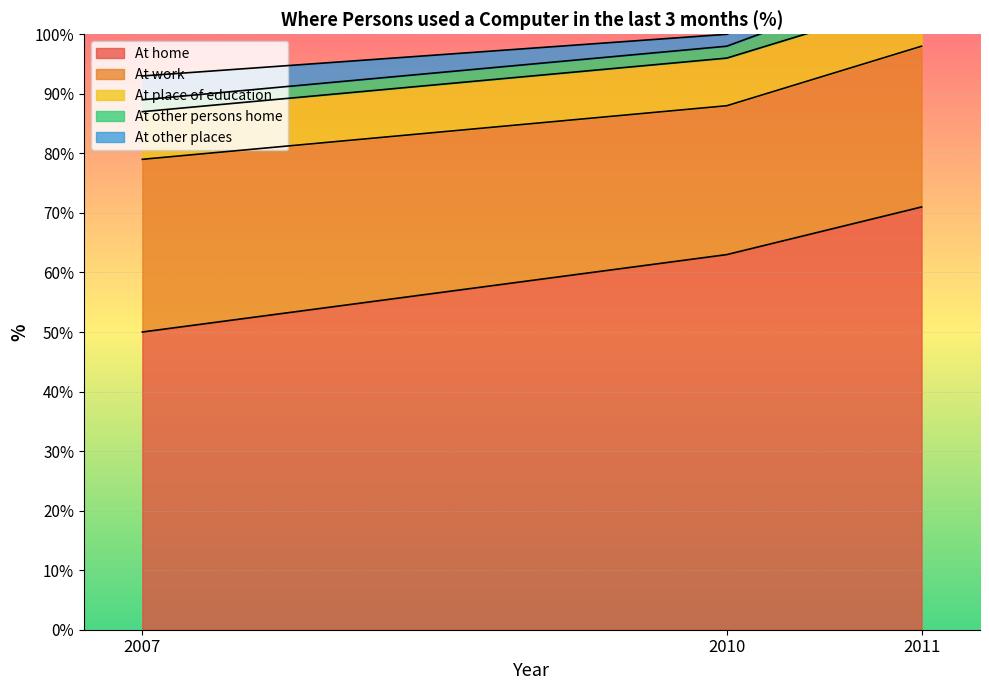

Is it true that At home equals 110 at 2010?

False